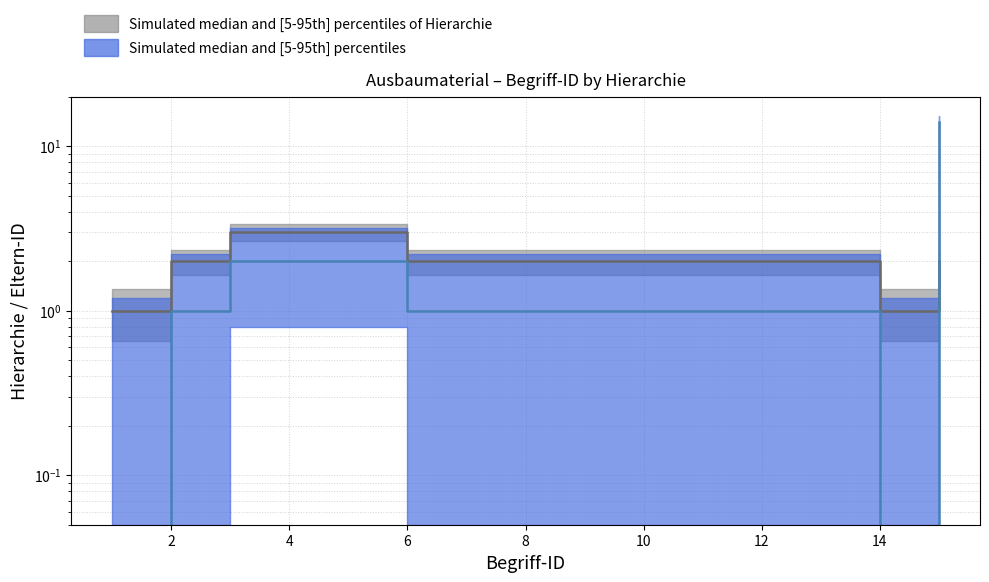

At which label does Eltern-ID first exceed 1?

3